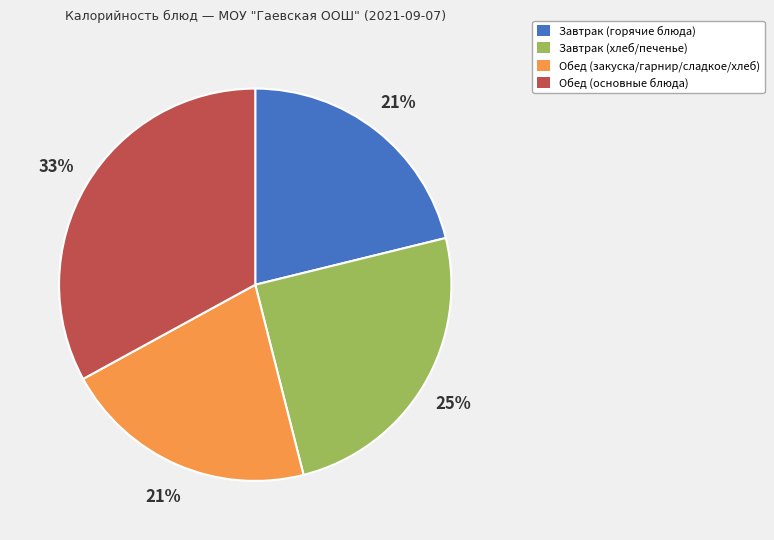

To the nearest percent, what is the difference between the Обед (закуска/гарнир/сладкое/хлеб) and Завтрак (хлеб/печенье) slice percentages?

4%